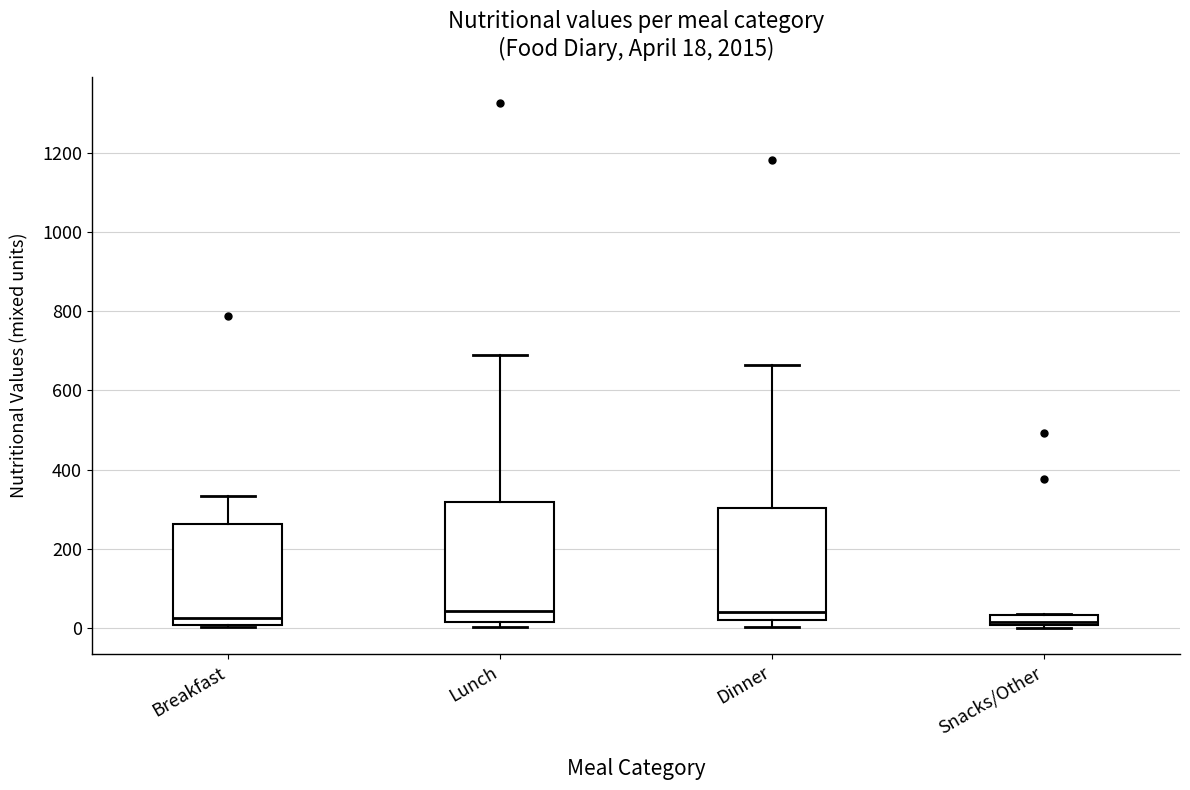

Comparing the boxes themselves (not the whiskers), which one is the tallest?

Lunch